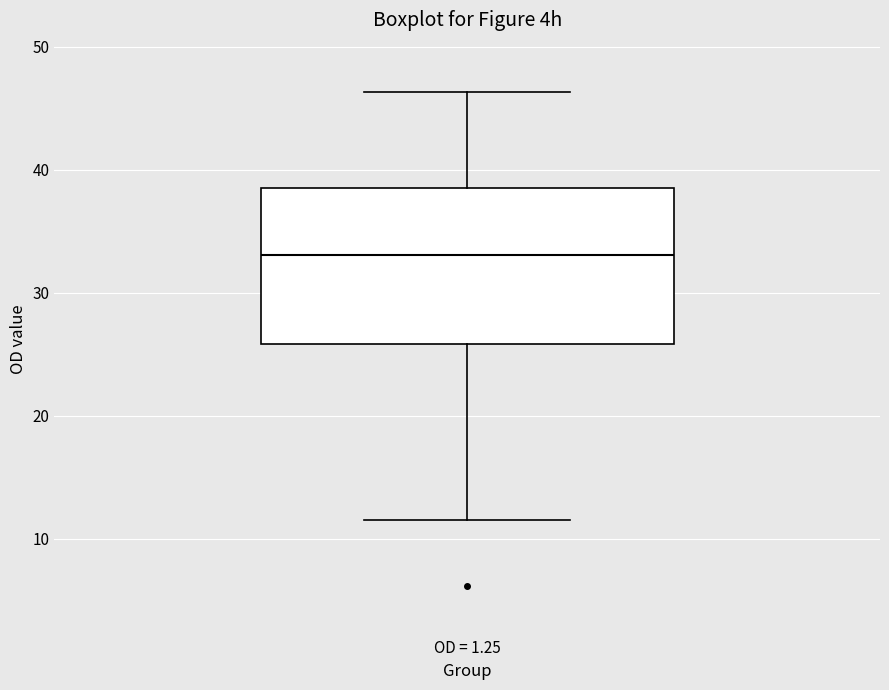

Transcribe this box plot: give where the median line is, the range the box spans, and where the two whiskers end, as read against the y-axis. The values are not printed on the chart, so give them approximately, as read against the axis.

median 33, box 26 to 39, whiskers 12 to 46